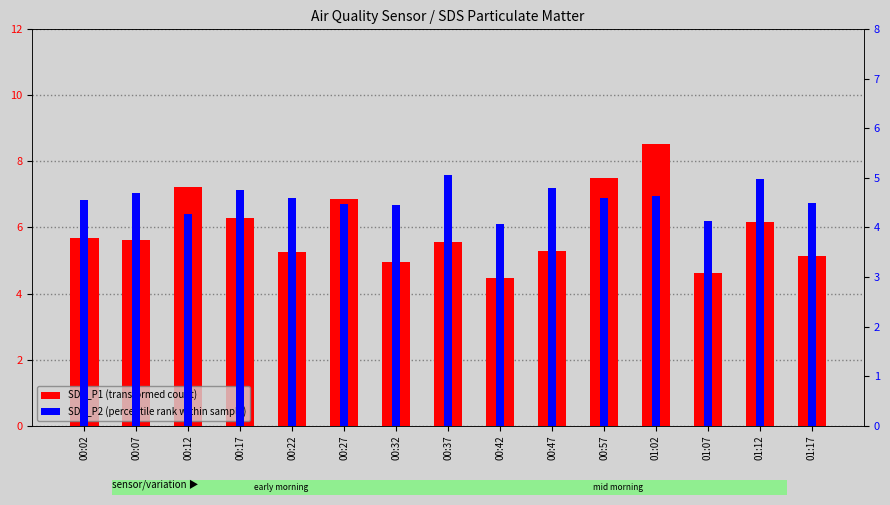

What is the label of the 2nd bar from the left?

00:07